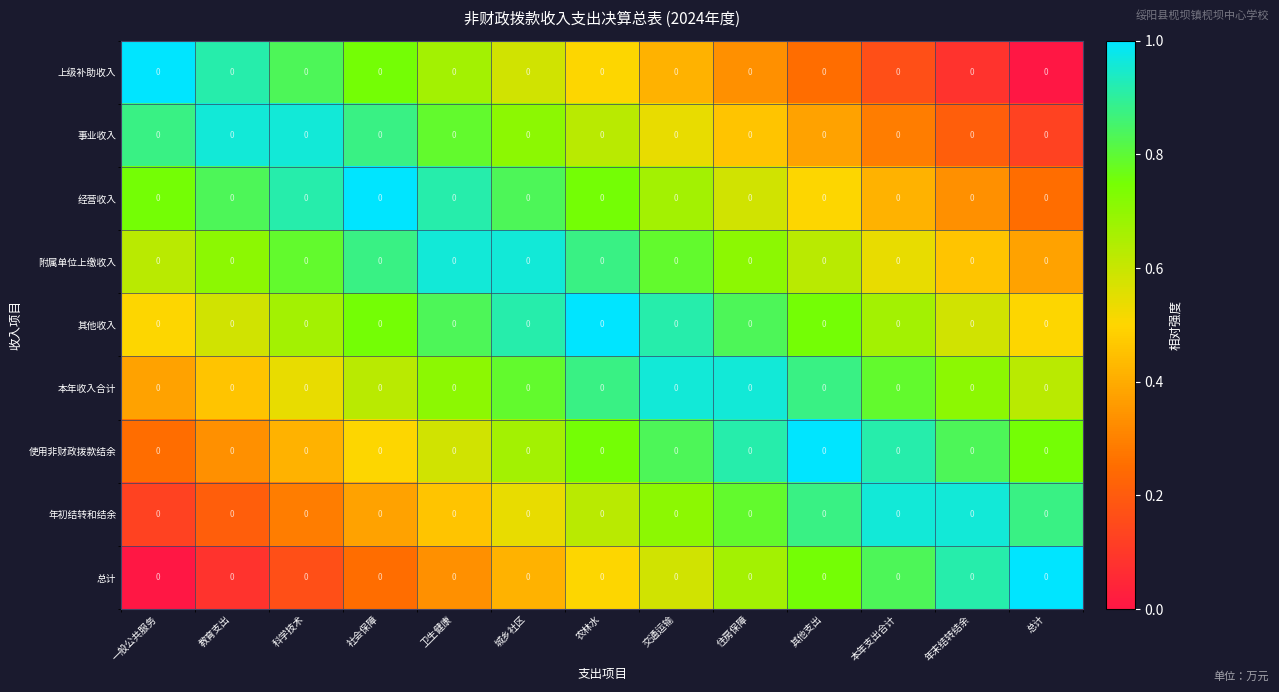

What is the difference between the 附属单位上缴收入 values at 年末结转结余 and 教育支出?

0.2